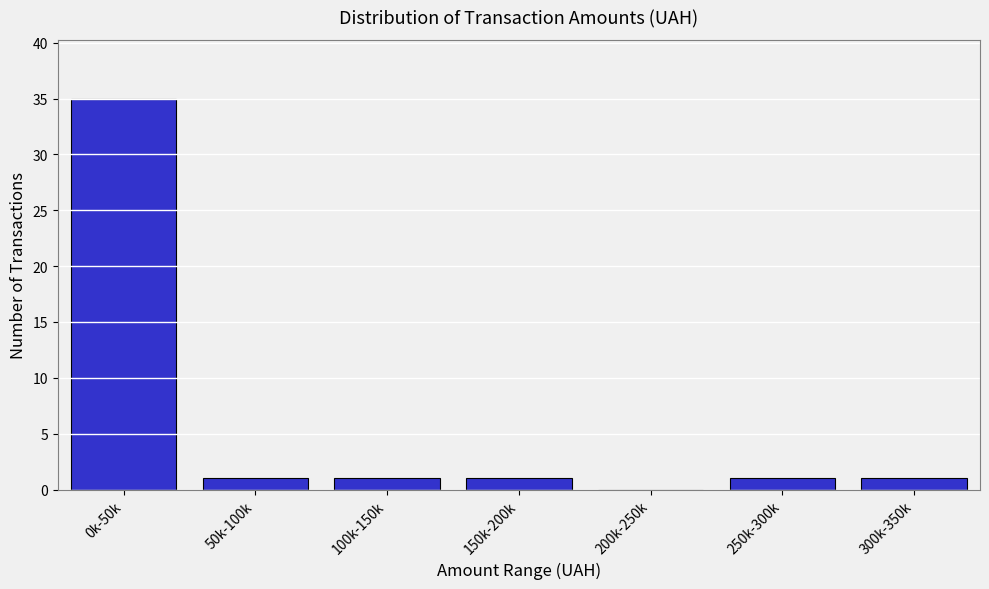

Reading left to right, what are all the values shown in this chart?

0k-50k=35	50k-100k=1	100k-150k=1	150k-200k=1	200k-250k=0	250k-300k=1	300k-350k=1